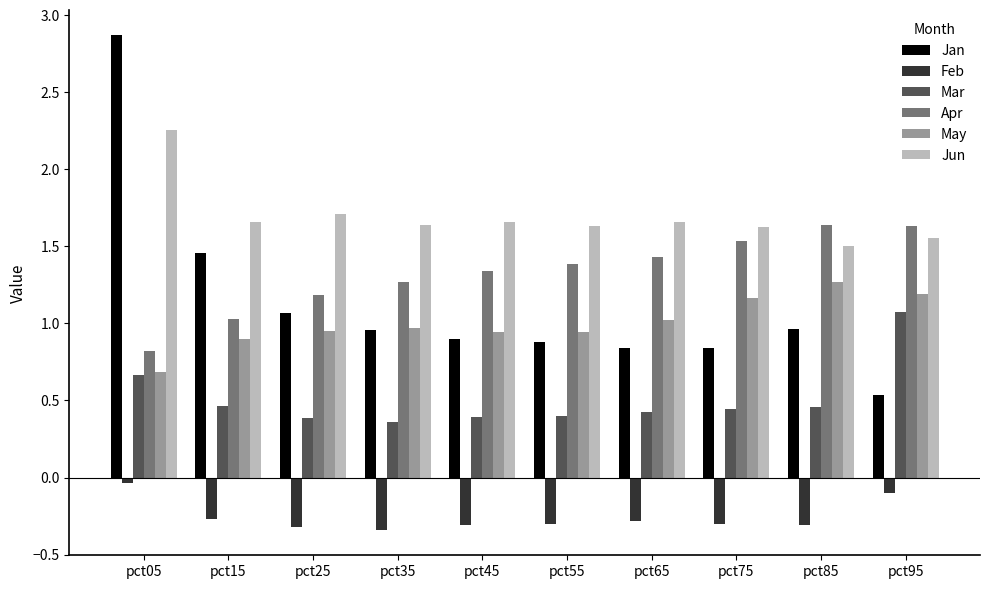

What is the sum of the Jun values at pct85 and pct05?

3.8